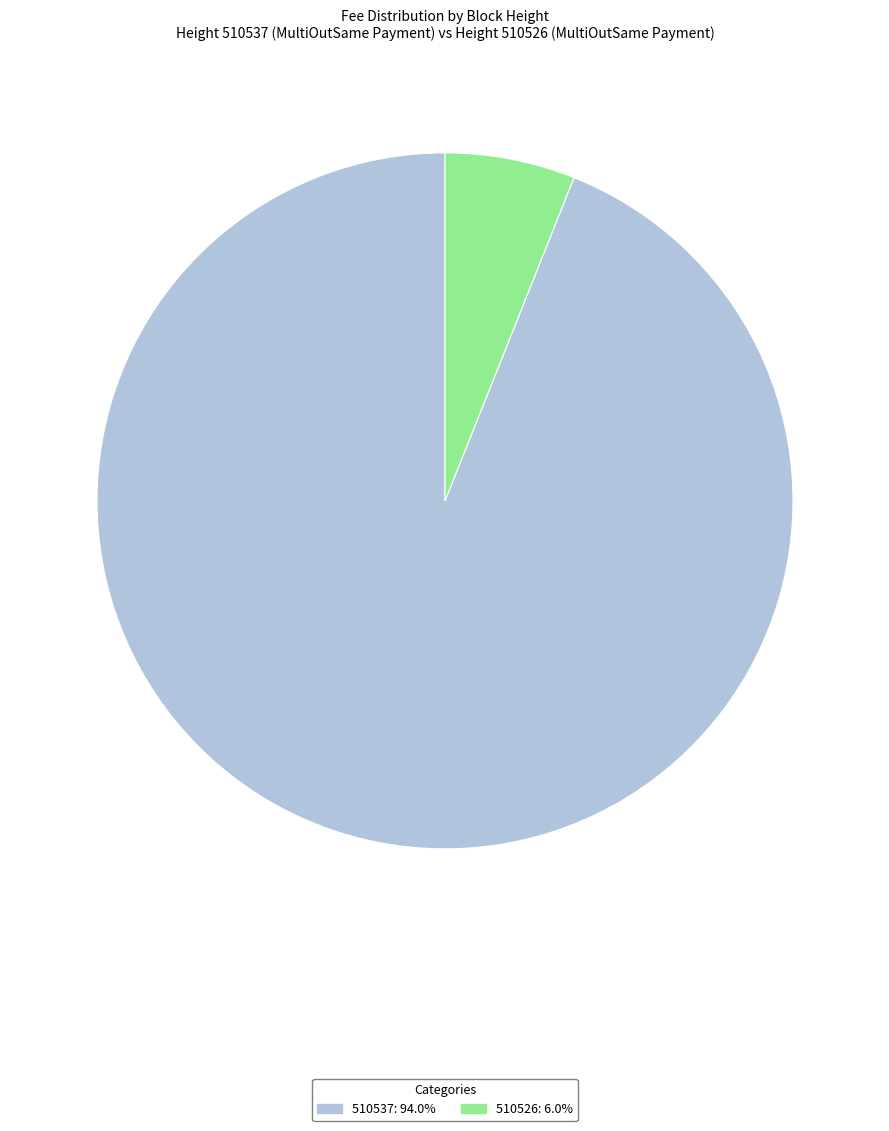

Rank the categories by value from lowest to highest.

510526, 510537